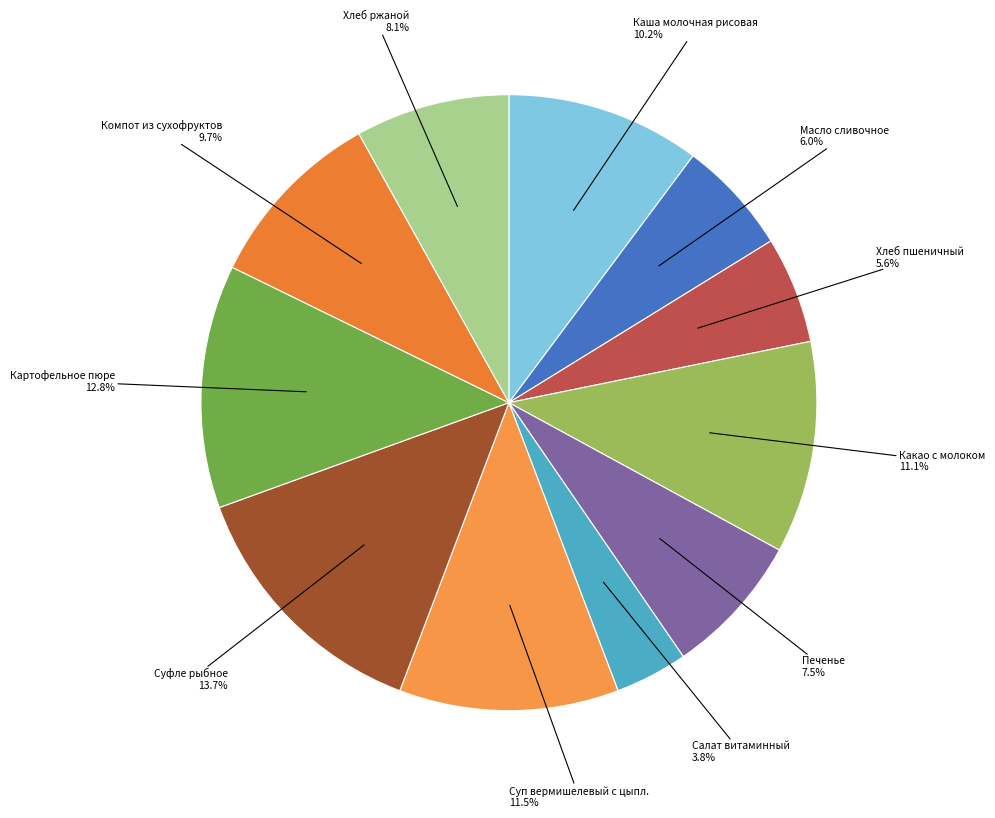

To the nearest percent, what portion does Хлеб пшеничный represent?

6%